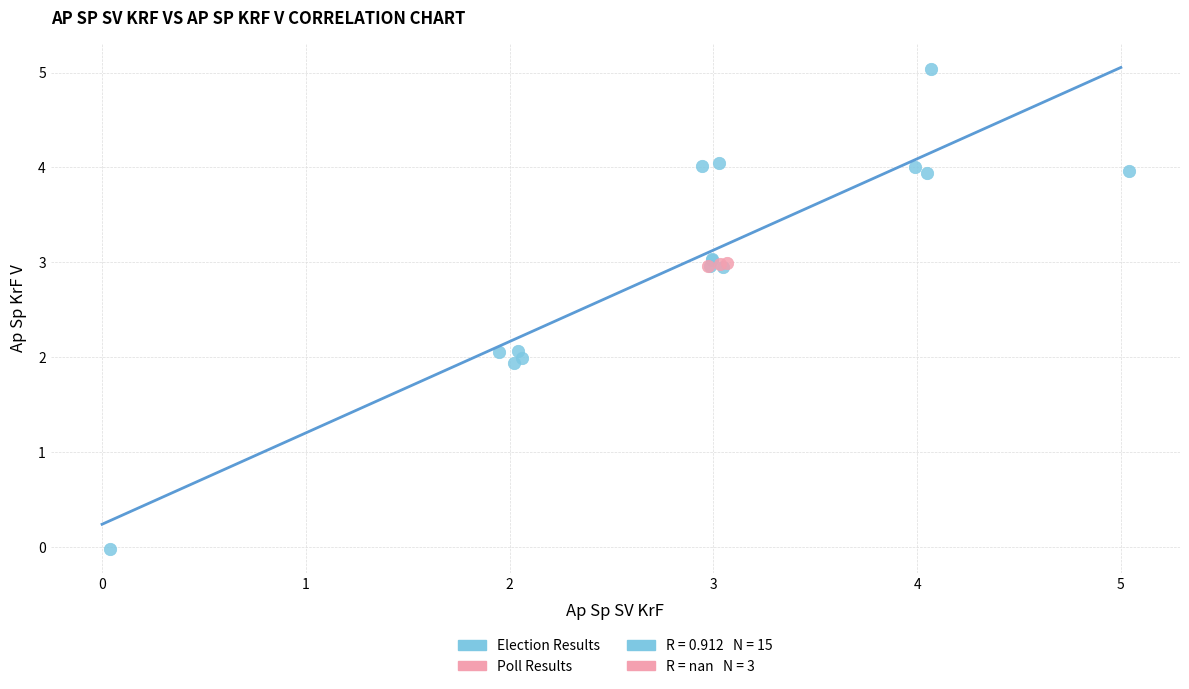

Which series contains the lowest Y value?

Election Results